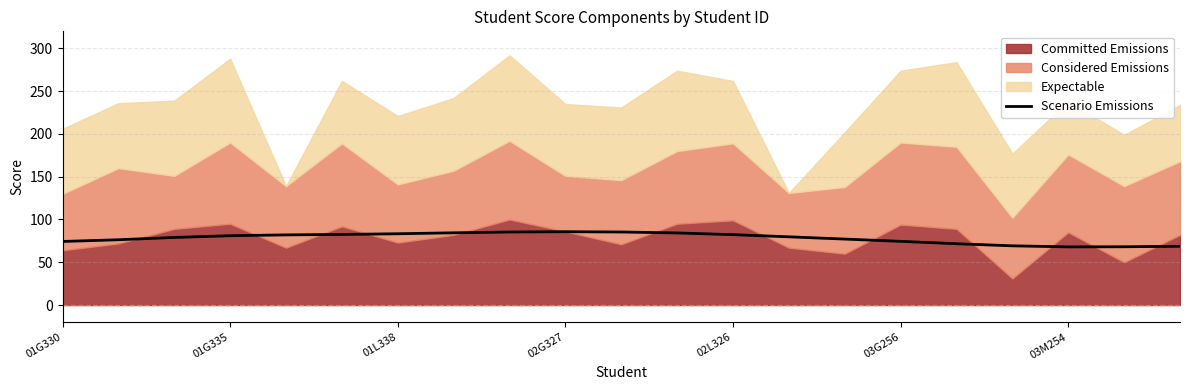

What value does the data have at 17?

69.2